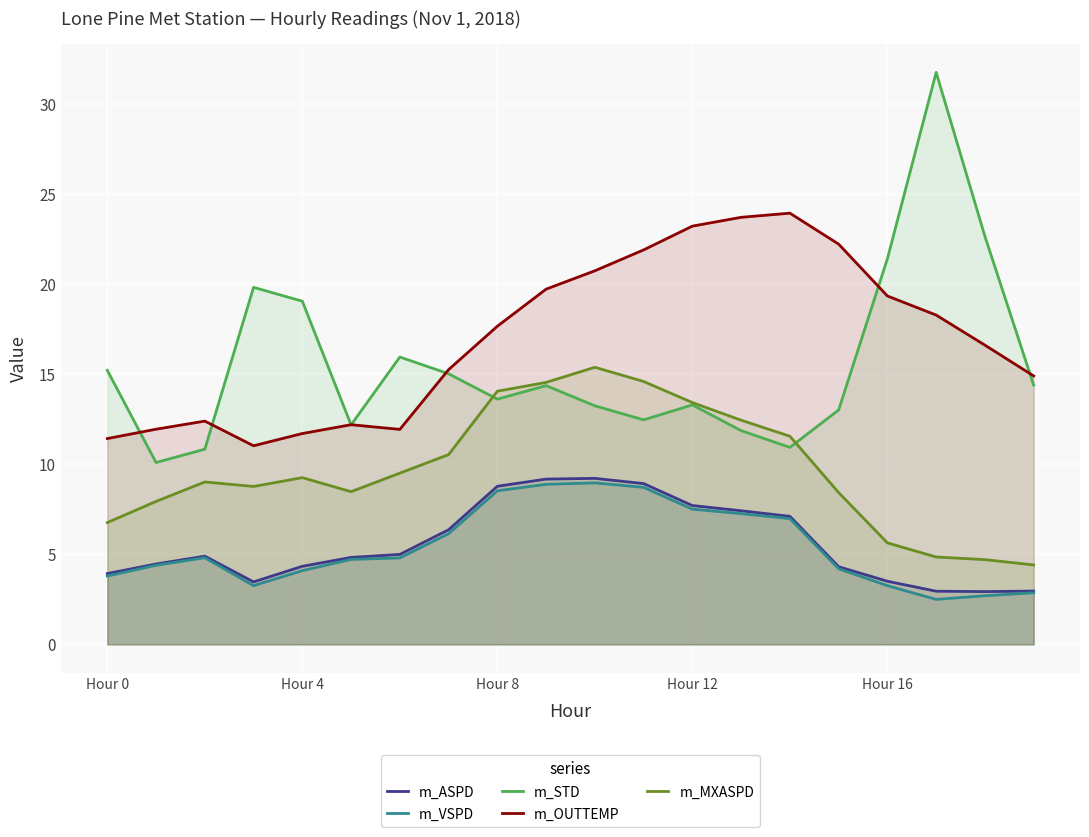

True or false: m_MXASPD has a value of 12.4 at 13.

True